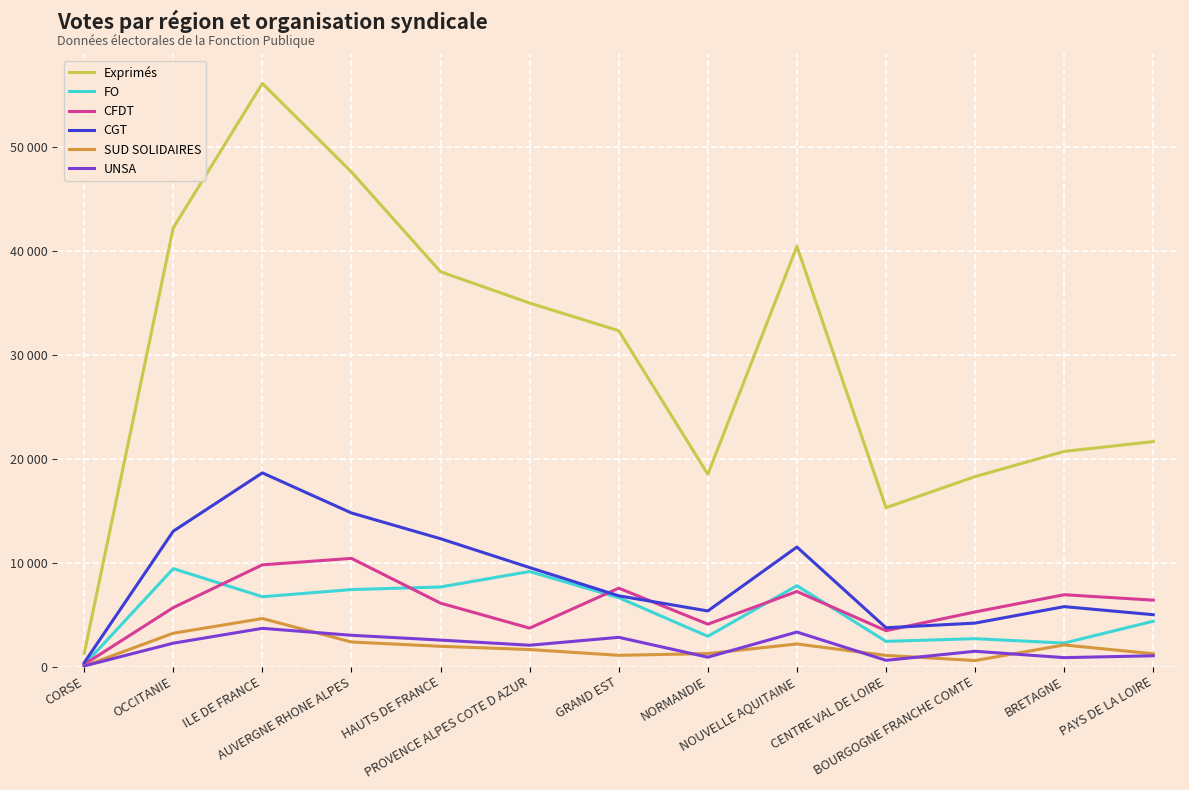

At how many categories does at least one series exceed 42596?

2